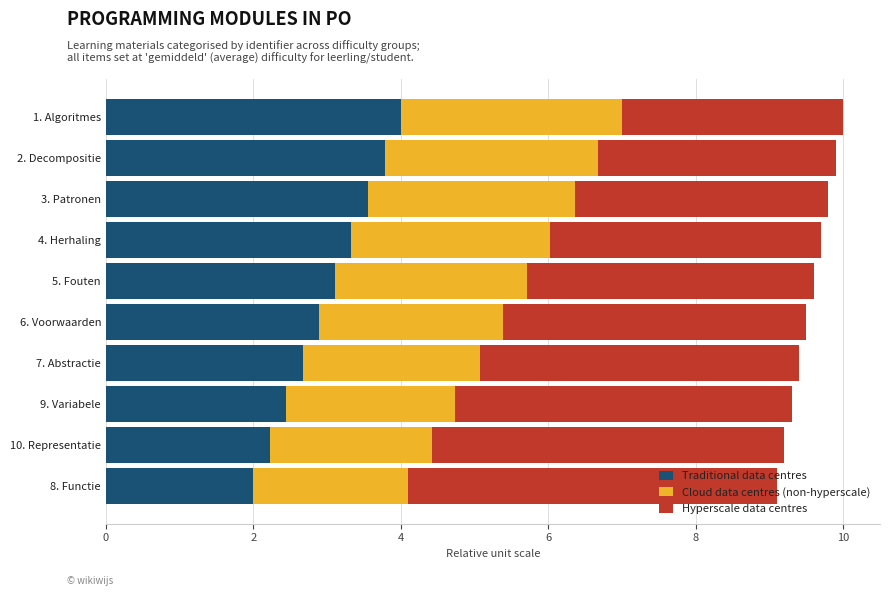

At which label does Traditional data centres reach its peak?

1. Algoritmes